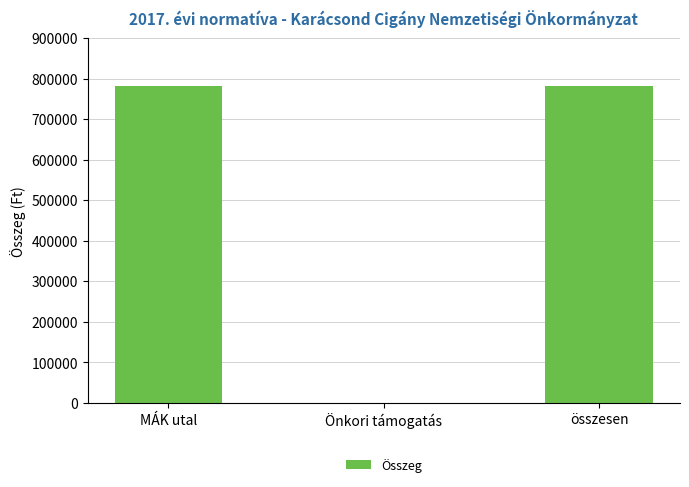

The value at MÁK utal is 1338336. True or false?

False